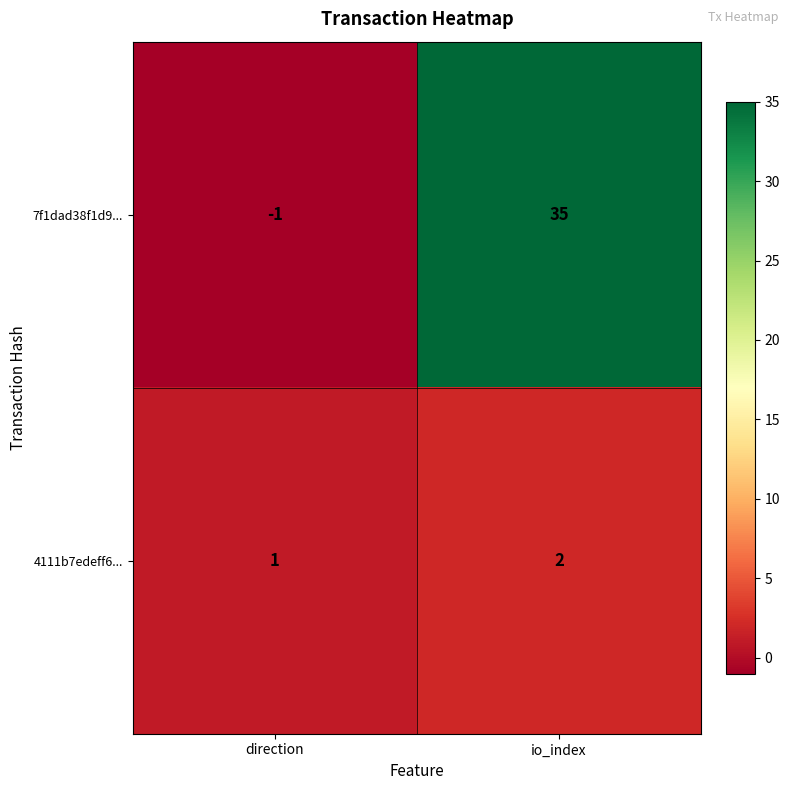

Reading left to right, what are all the values shown in this chart?

7f1dad38f1d9...: -1	35
4111b7edeff6...: 1	2